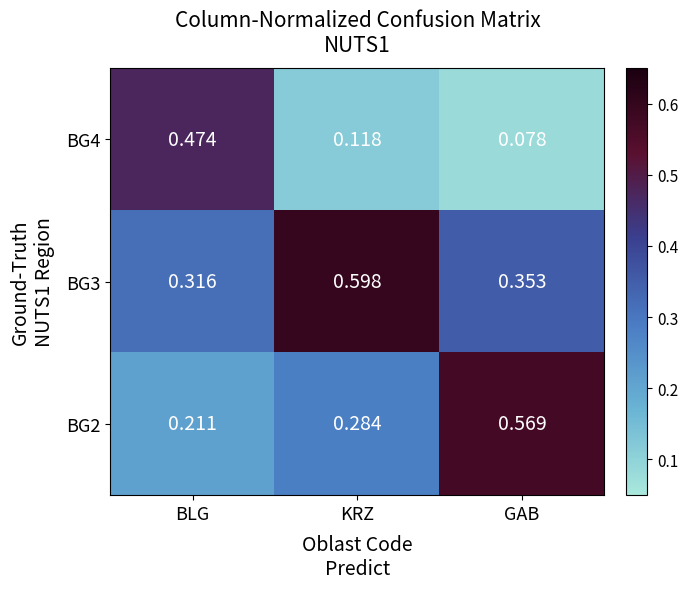

At which category is the sum across all series the highest?

BLG